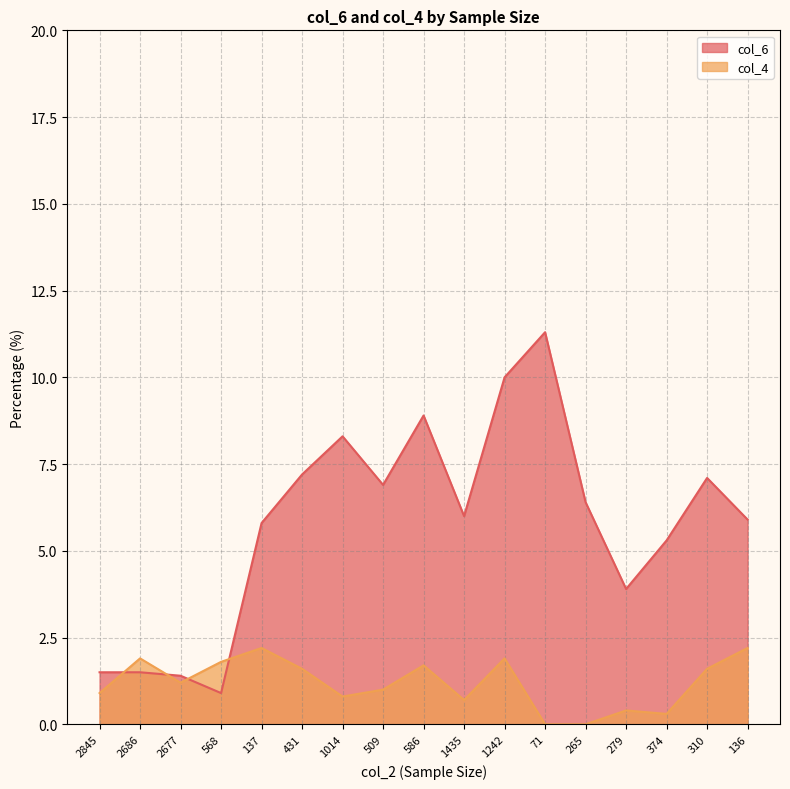

What is the maximum value for col_4?

2.2